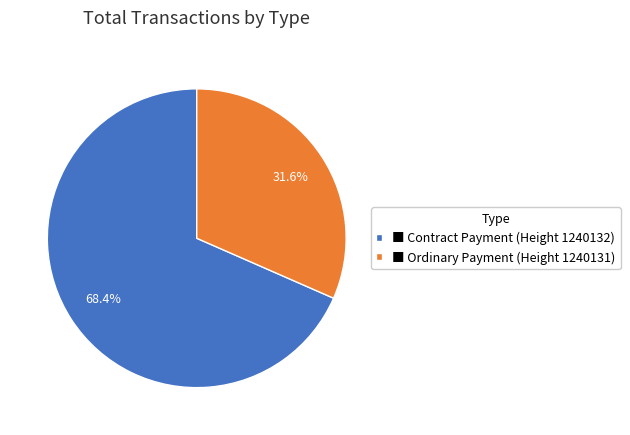

Which slice represents more than half of the pie?

■ Contract Payment (Height 1240132)